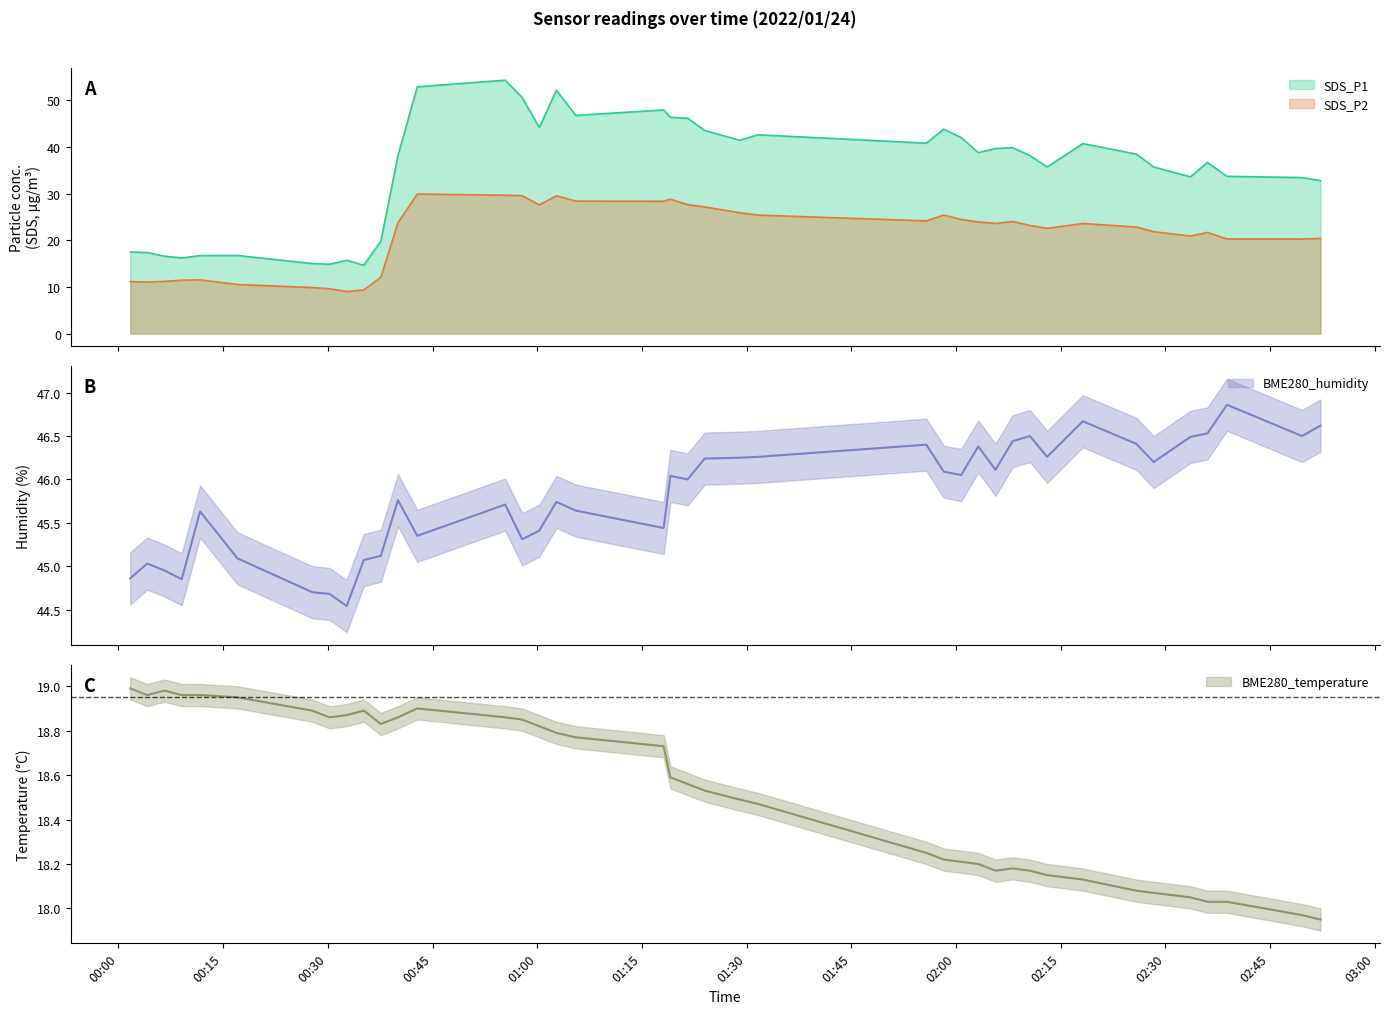

What is the difference between the highest and lowest values at 2022/01/24 01:55:45?

28.1